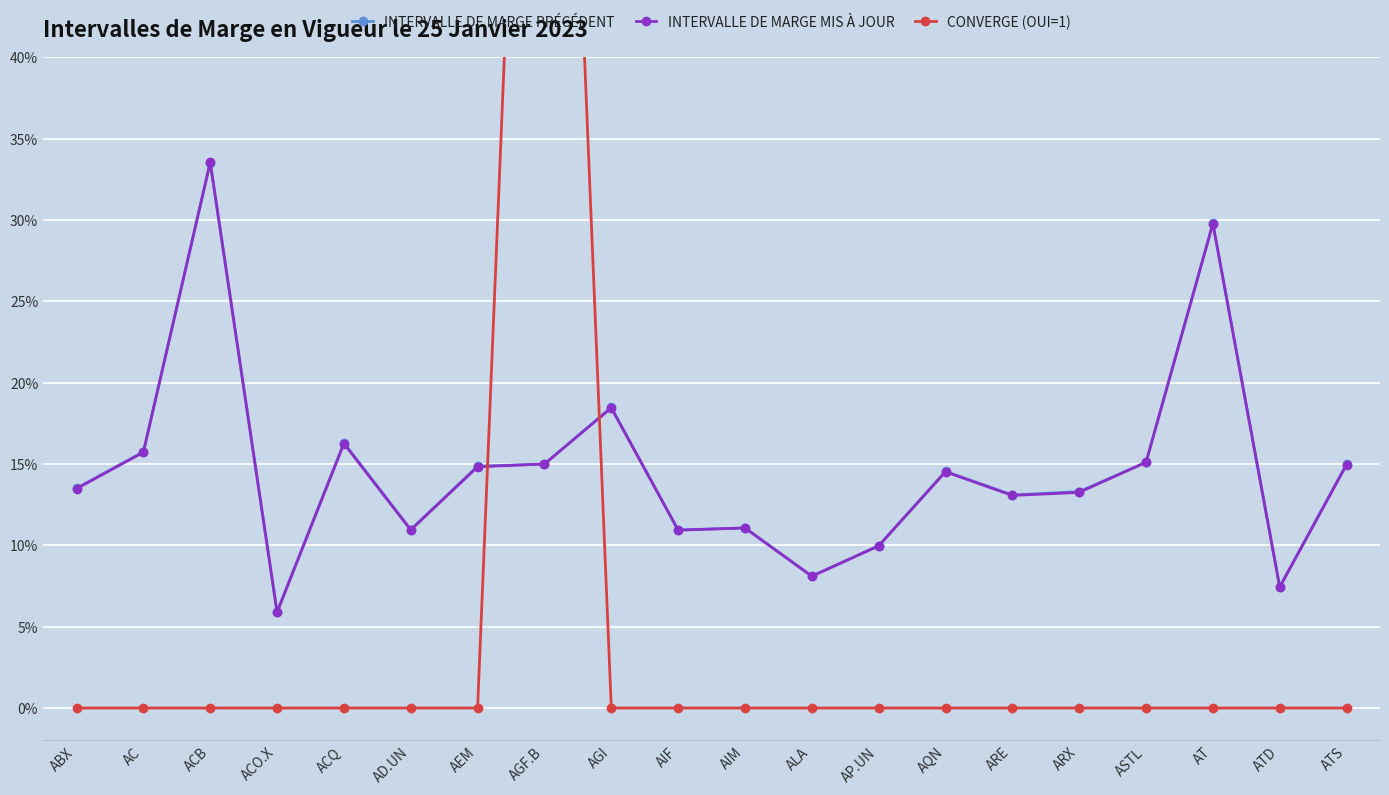

What is the label of the 12th point from the right?

AGI